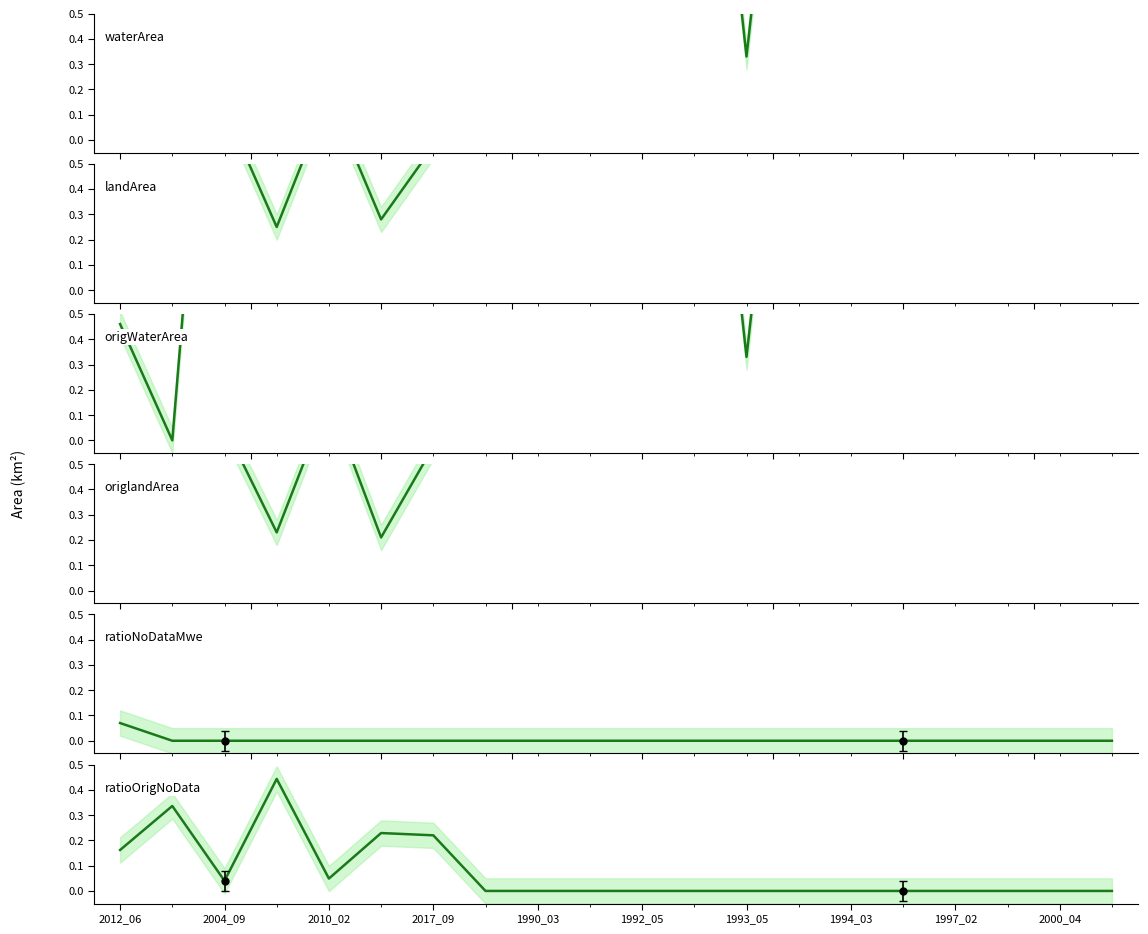

Reading left to right, extract all data points from this chart.

waterArea: 0.8	1.1	2.5	3.0	2.5	3.0	2.7	1.1	1.7	2.7	0.6	2.2	0.3	2.2	1.2	0.6	2.0	2.6	1.9	2.0
landArea: 2.3	2.2	0.7	0.2	0.8	0.3	0.6	2.1	1.6	0.6	2.6	1.0	2.9	1.1	2.1	2.6	1.2	0.6	1.4	1.3
origWaterArea: 0.5	0.0	2.5	1.6	2.4	2.3	2.0	1.1	1.7	2.7	0.6	2.2	0.3	2.2	1.2	0.6	2.0	2.6	1.9	2.0
origlandArea: 2.3	2.2	0.7	0.2	0.8	0.2	0.6	2.1	1.6	0.6	2.6	1.0	2.9	1.1	2.1	2.6	1.2	0.6	1.4	1.3
ratioNoDataMwe: 0.1	0.0	0.0	0.0	0.0	0.0	0.0	0.0	0.0	0.0	0.0	0.0	0.0	0.0	0.0	0.0	0.0	0.0	0.0	0.0
ratioOrigNoData: 0.2	0.3	0.0	0.4	0.0	0.2	0.2	0.0	0.0	0.0	0.0	0.0	0.0	0.0	0.0	0.0	0.0	0.0	0.0	0.0